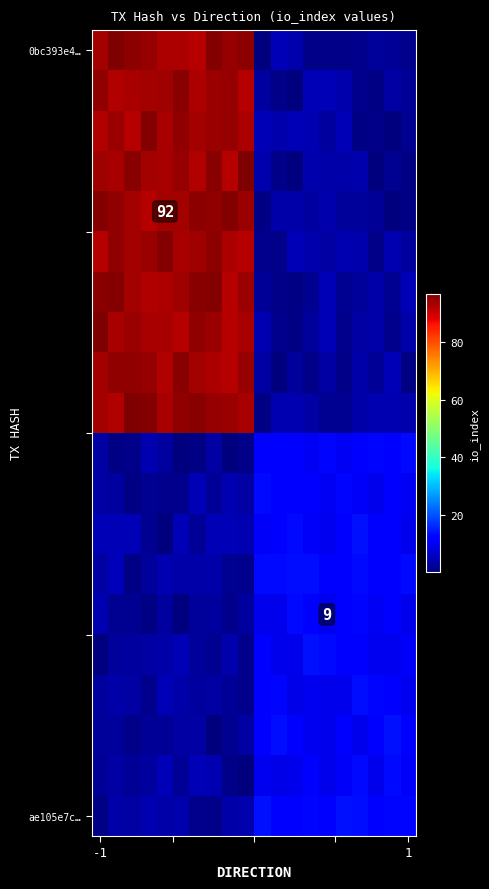

What is the average value of the ae105e7c… series?

7.6